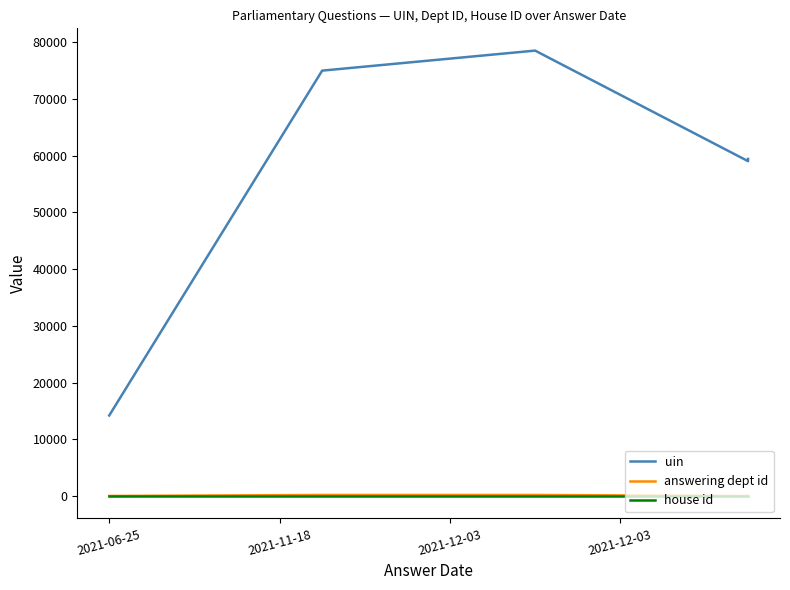

What are all the series names shown in the legend?

uin, answering dept id, house id